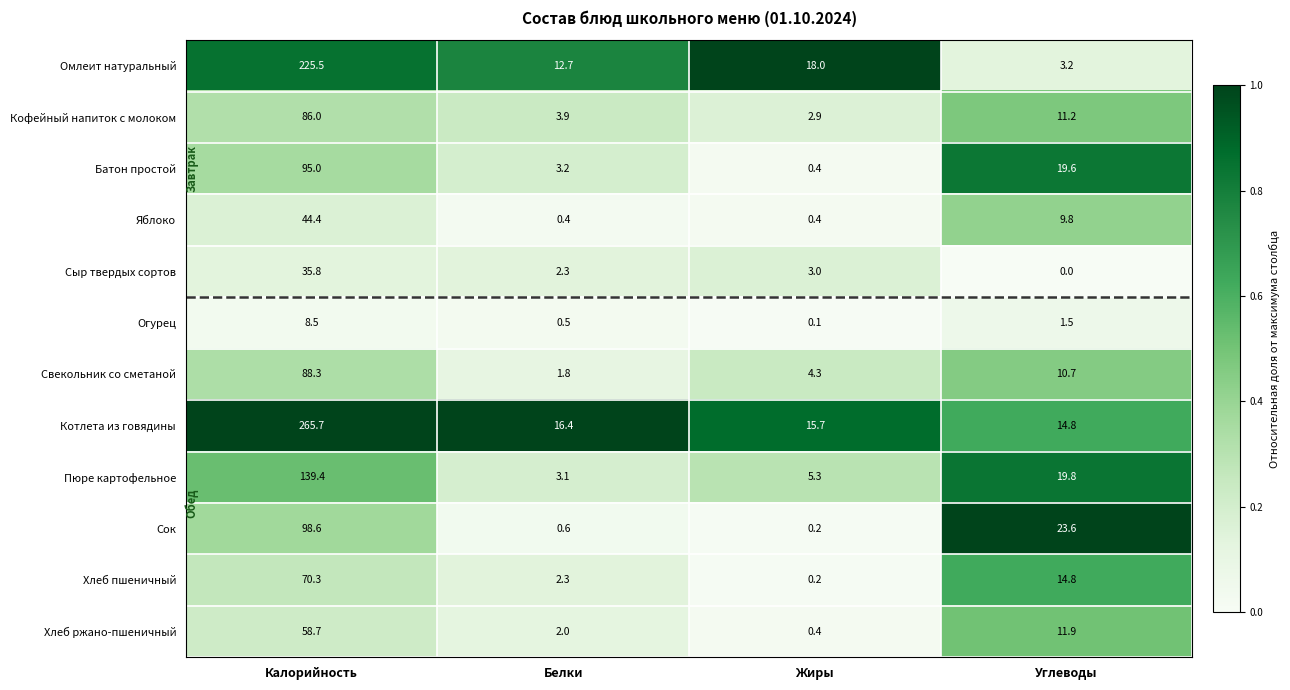

What is the difference between the second highest and minimum values in the Огурец series?

1.4